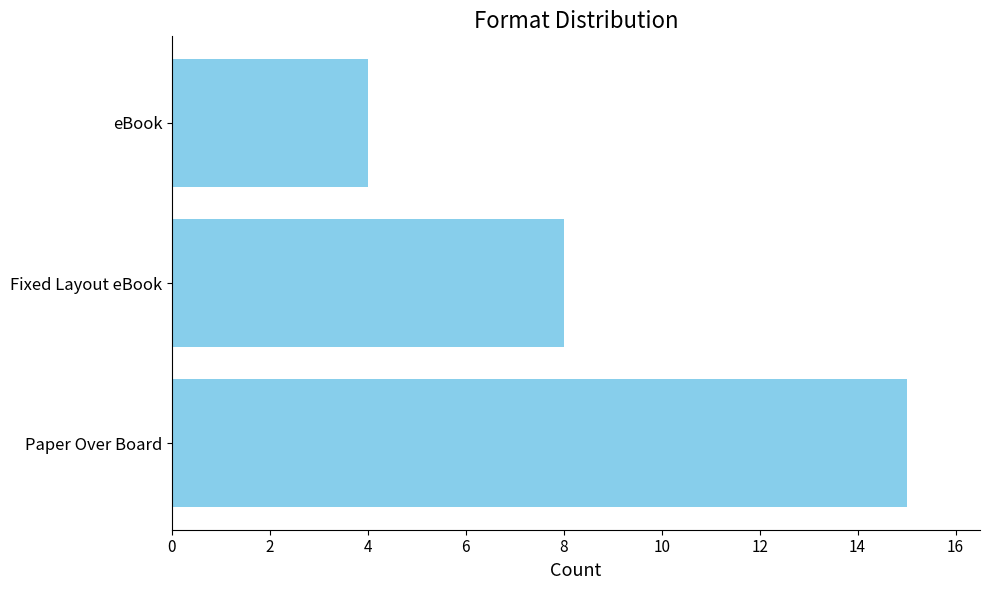

How many values are between 4 and 15?

3